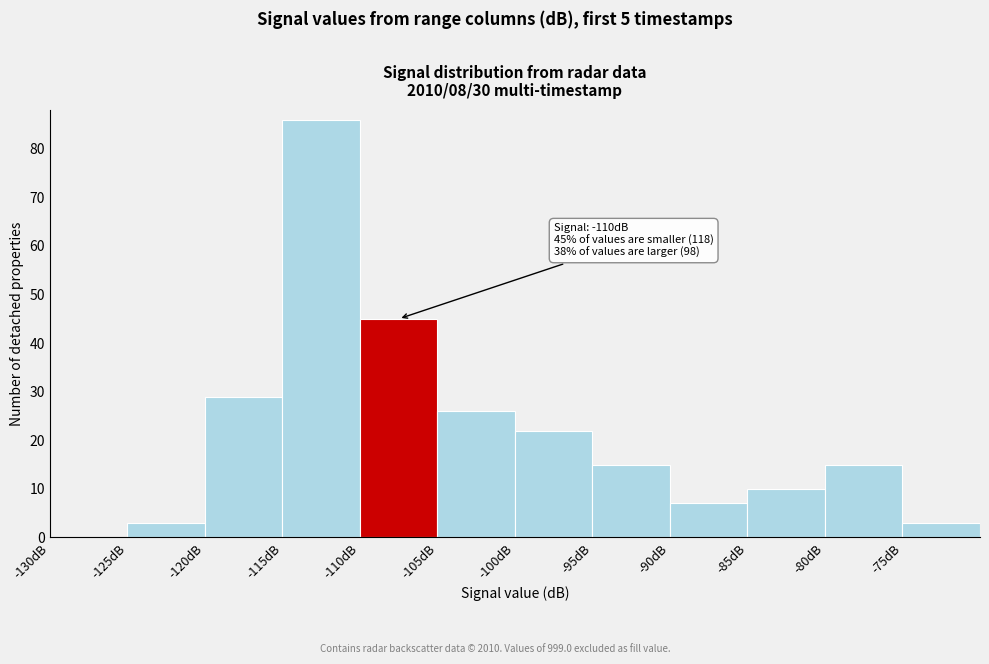

Which range on the x-axis has the tallest bar?

-115 to -110